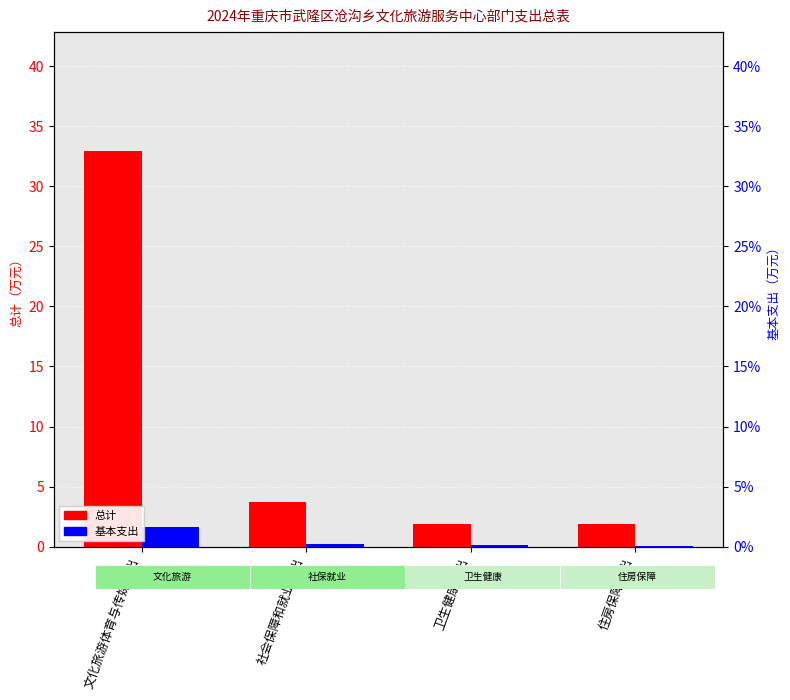

What is the sum of the 总计 values at 文化旅游体育与传媒支出 and 社会保障和就业支出?

36.7